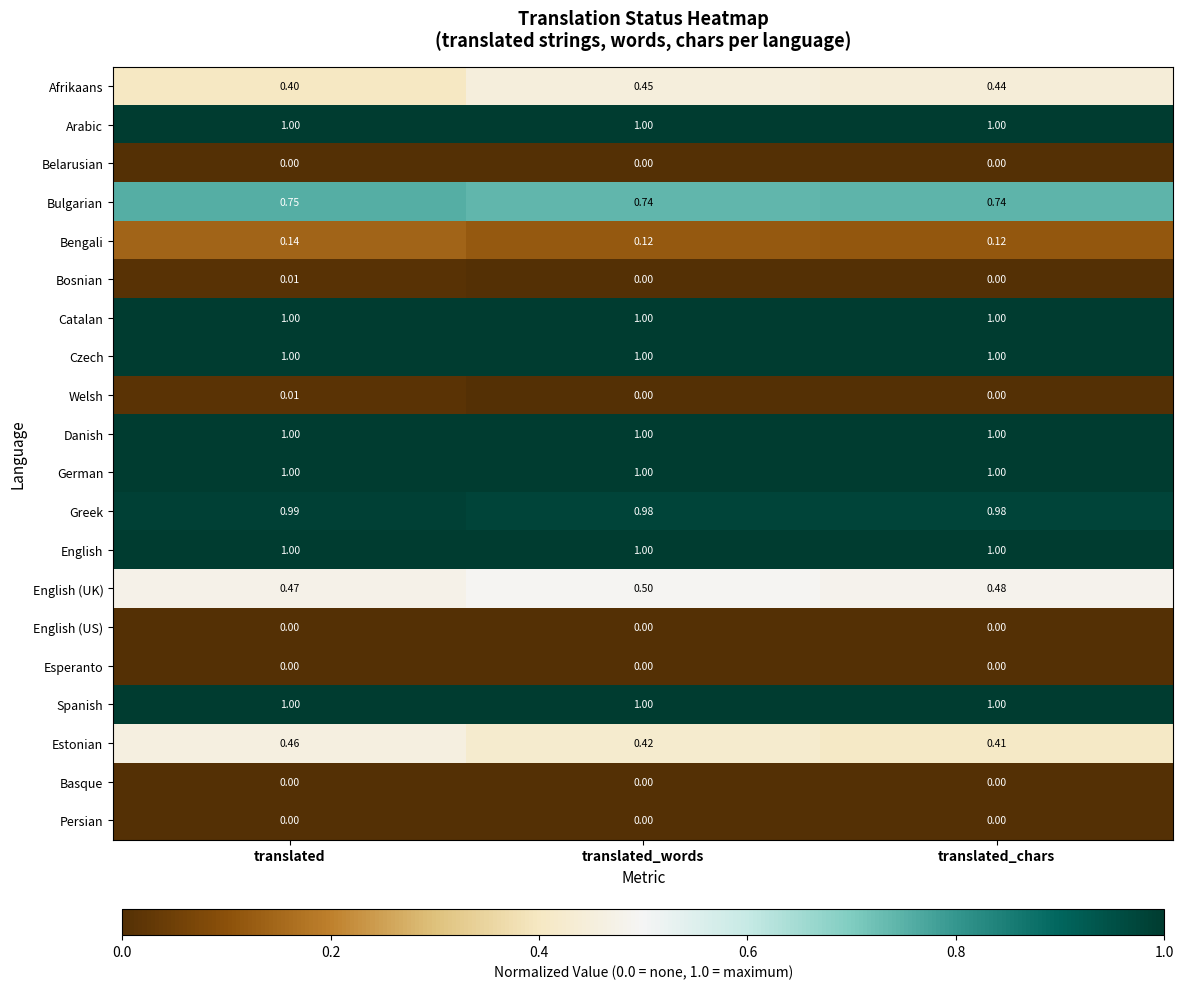

At which label does Estonian reach its minimum?

translated_chars